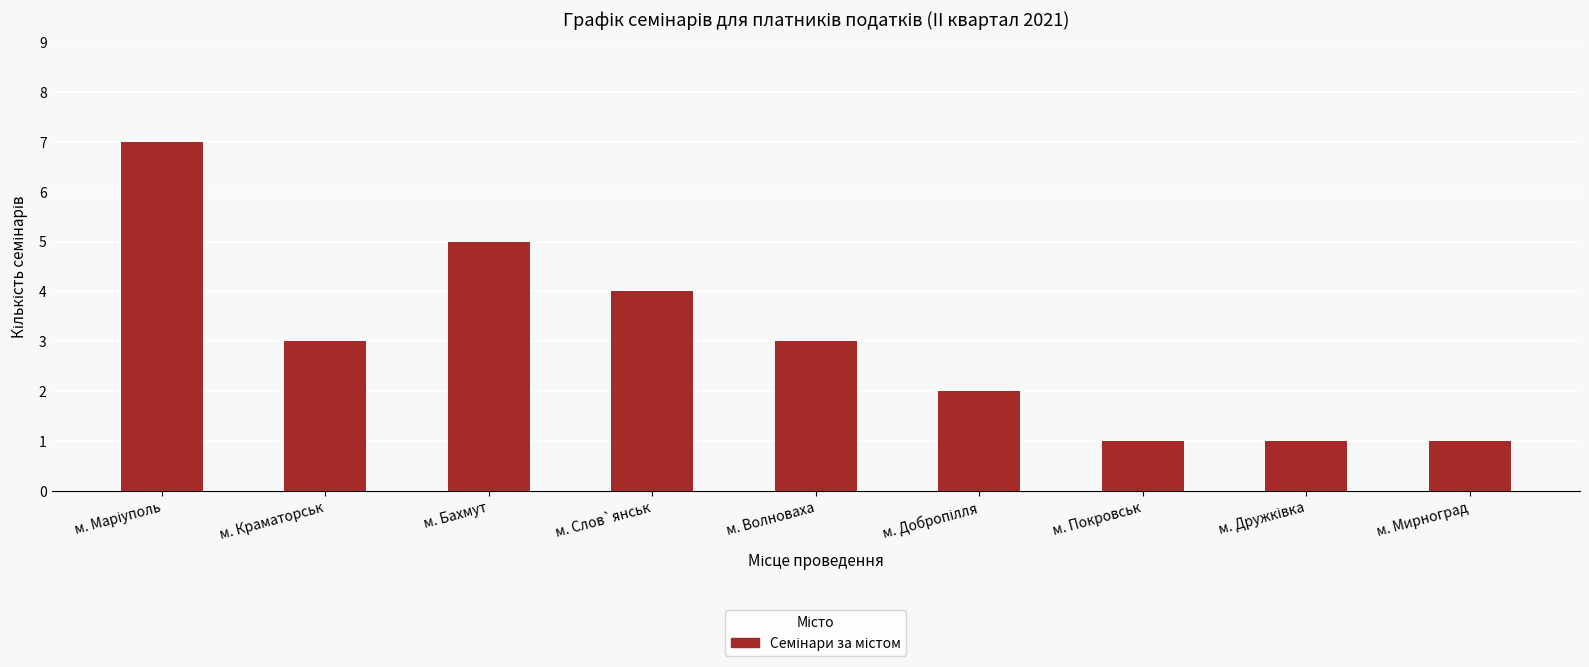

What is the maximum value shown in the chart?

7